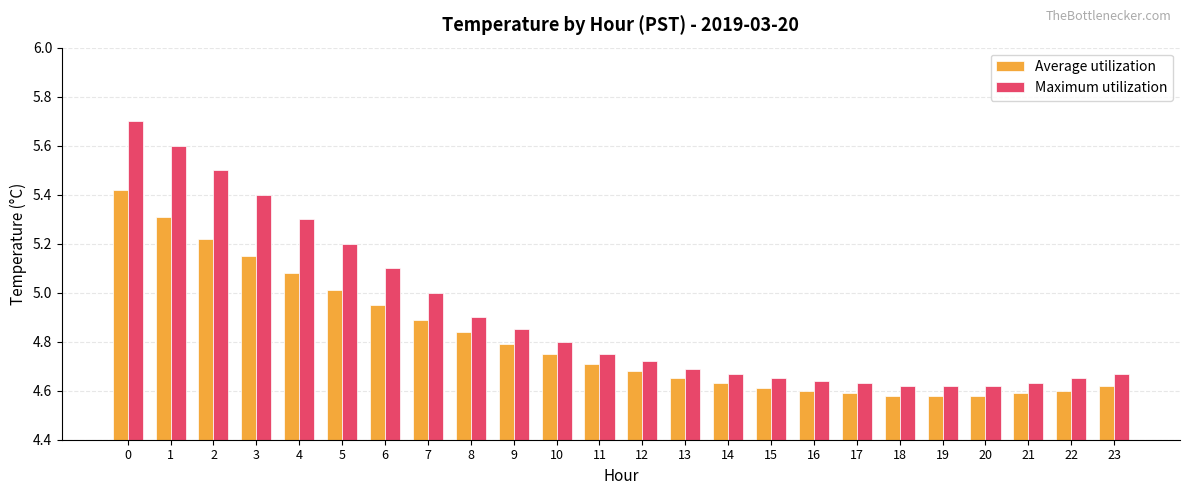

Rank the series at 12 from highest to lowest value.

Maximum utilization, Average utilization